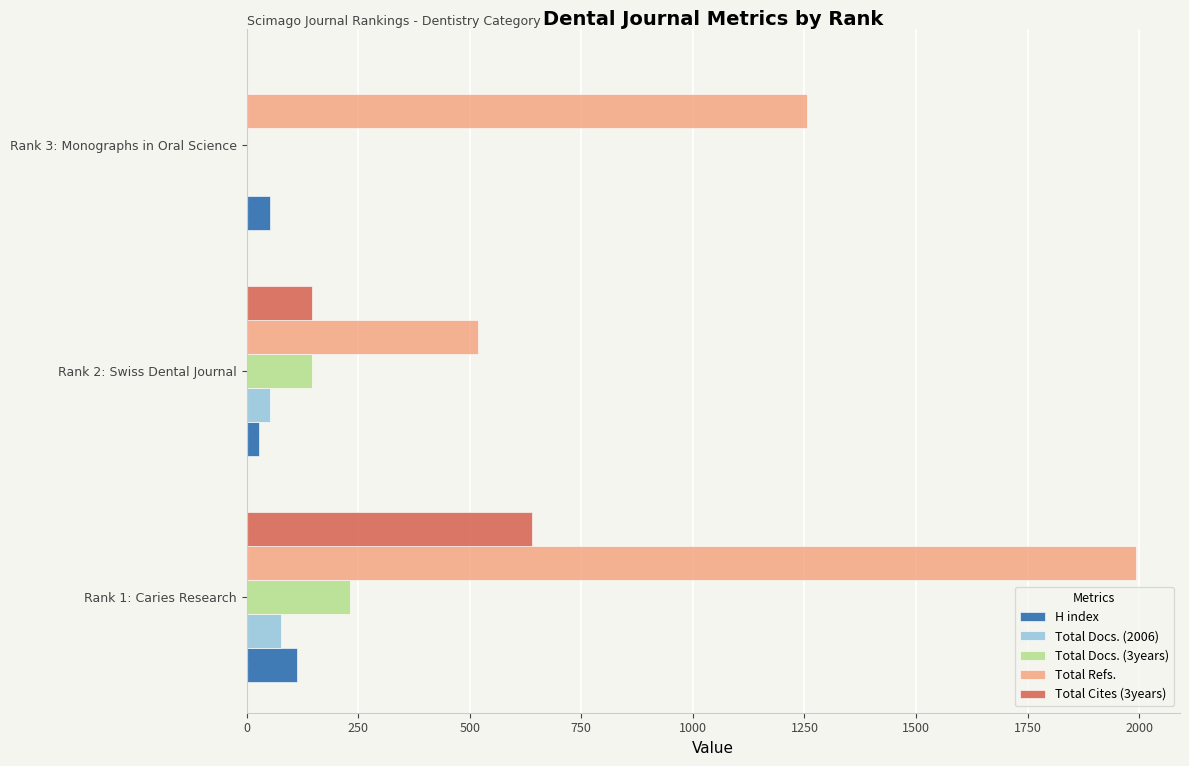

What is the average value of the Total Cites (3years) series?

262